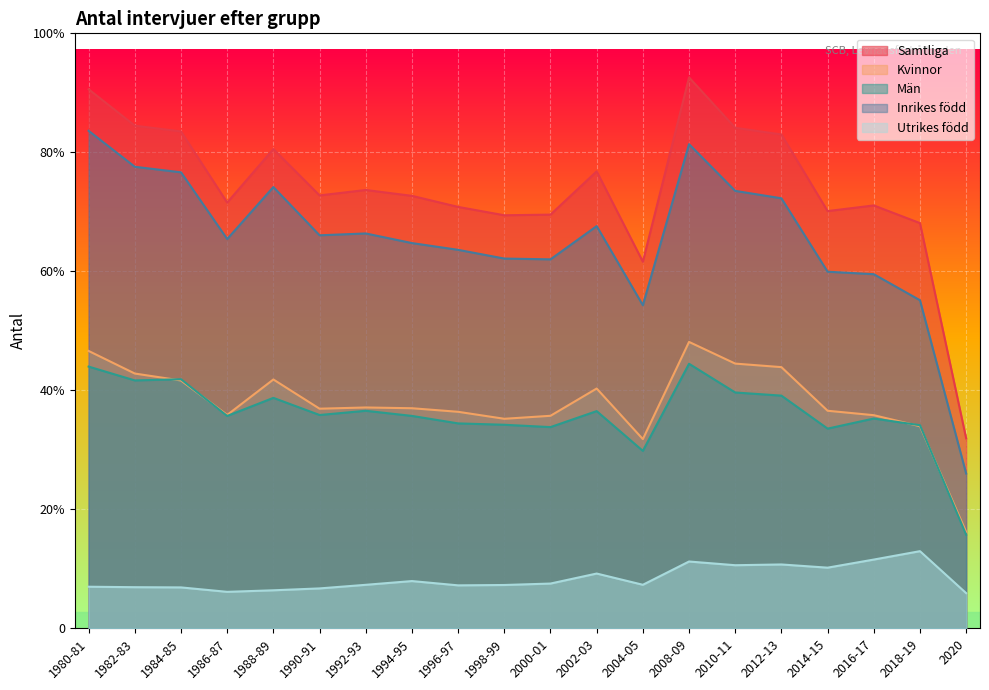

Reading left to right, list all the values displayed in this chart.

Samtliga: 1980-81=14964	1982-83=13953	1984-85=13793	1986-87=11818	1988-89=13304	1990-91=12017	1992-93=12168	1994-95=12005	1996-97=11698	1998-99=11466	2000-01=11484	2002-03=12685	2004-05=10177	2008-09=15293	2010-11=13894	2012-13=13709	2014-15=11582	2016-17=11739	2018-19=11248	2020=5272
Kvinnor: 1980-81=7699	1982-83=7072	1984-85=6879	1986-87=5923	1988-89=6907	1990-91=6096	1992-93=6130	1994-95=6109	1996-97=6010	1998-99=5816	2000-01=5899	2002-03=6656	2004-05=5252	2008-09=7950	2010-11=7348	2012-13=7250	2014-15=6039	2016-17=5916	2018-19=5610	2020=2674
Män: 1980-81=7265	1982-83=6881	1984-85=6914	1986-87=5895	1988-89=6397	1990-91=5921	1992-93=6038	1994-95=5896	1996-97=5688	1998-99=5650	2000-01=5585	2002-03=6029	2004-05=4925	2008-09=7343	2010-11=6546	2012-13=6459	2014-15=5543	2016-17=5823	2018-19=5638	2020=2598
Inrikes född: 1980-81=13810	1982-83=12812	1984-85=12658	1986-87=10806	1988-89=12249	1990-91=10910	1992-93=10961	1994-95=10694	1996-97=10506	1998-99=10264	2000-01=10242	2002-03=11165	2004-05=8969	2008-09=13439	2010-11=12143	2012-13=11937	2014-15=9899	2016-17=9830	2018-19=9107	2020=4296
Utrikes född: 1980-81=1154	1982-83=1141	1984-85=1135	1986-87=1012	1988-89=1055	1990-91=1107	1992-93=1207	1994-95=1311	1996-97=1192	1998-99=1202	2000-01=1242	2002-03=1520	2004-05=1208	2008-09=1854	2010-11=1751	2012-13=1772	2014-15=1683	2016-17=1908	2018-19=2141	2020=976